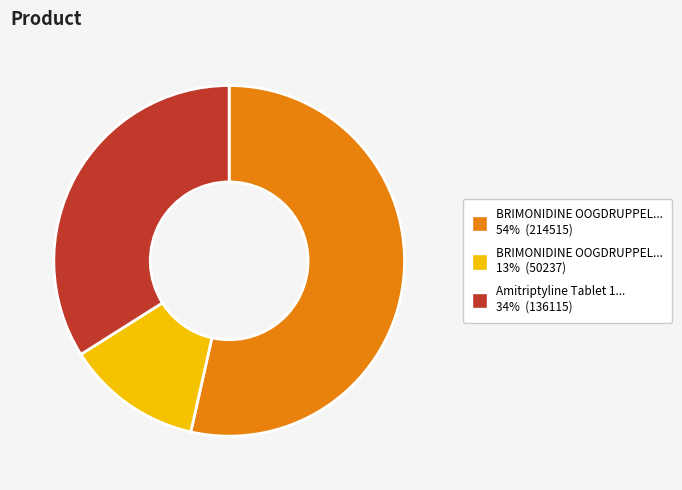

Is there any slice that represents more than half of the pie?

Yes